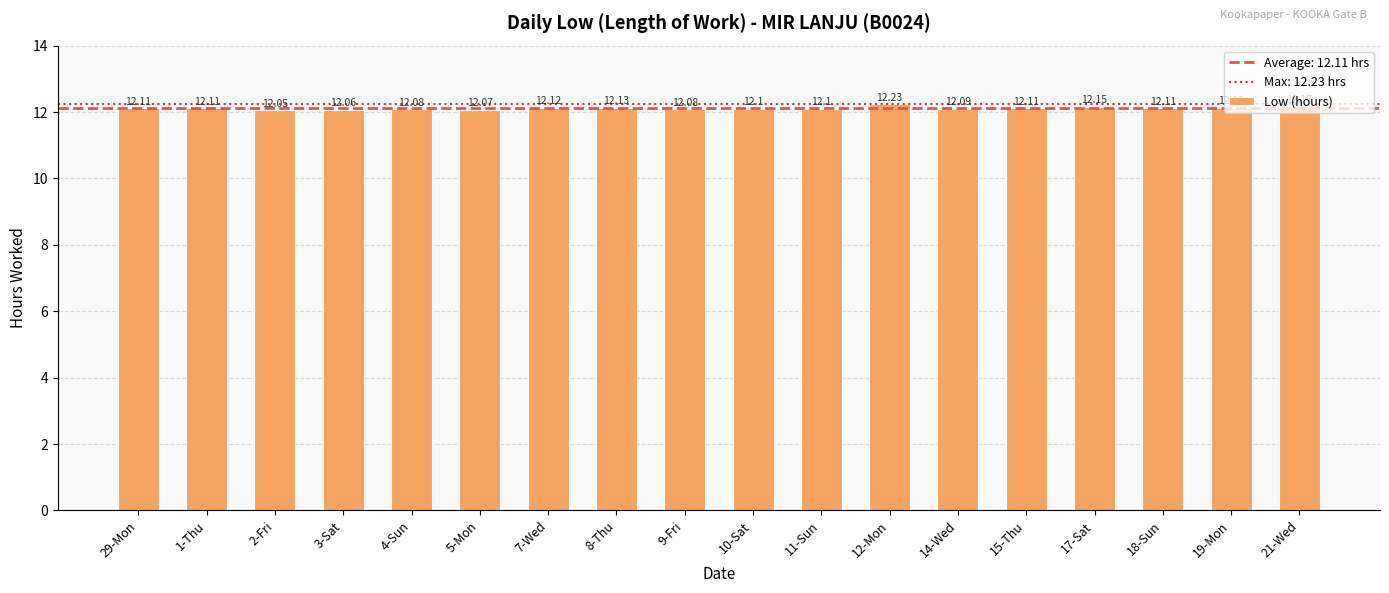

The value at 15-Thu is 12.1. True or false?

True